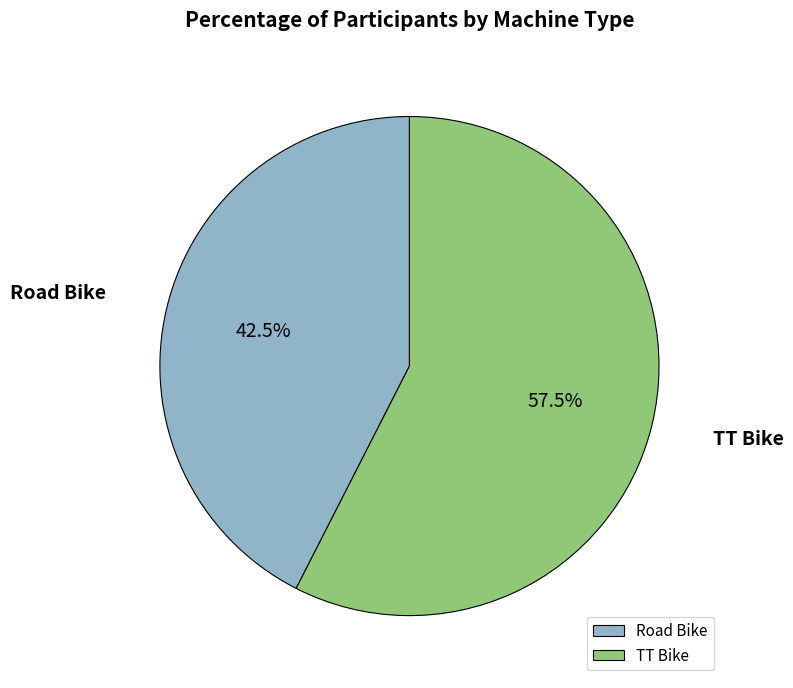

What is the total percentage of Road Bike and TT Bike?

100.0%